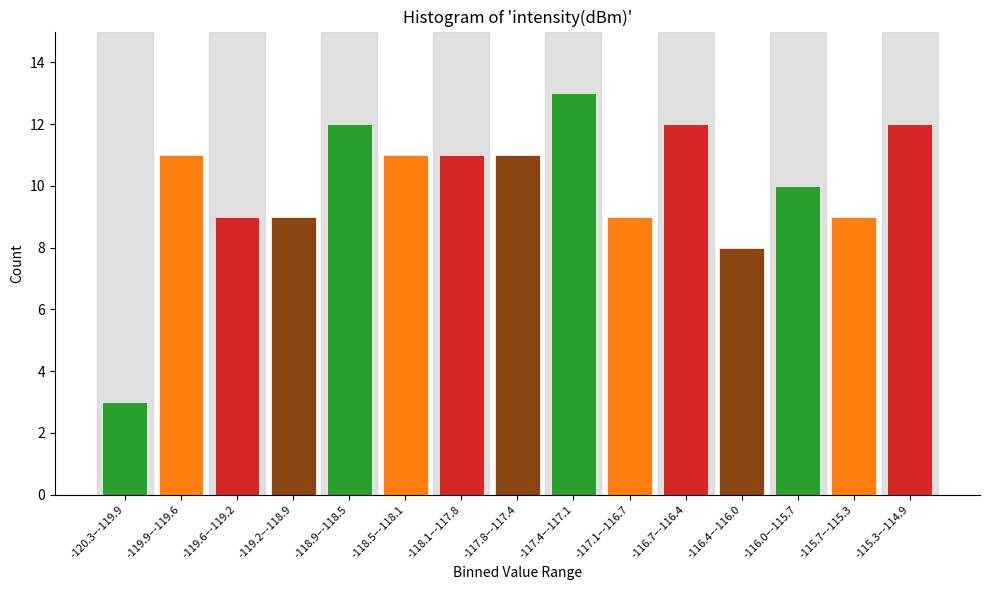

Reading right to left, extract all data points from this chart.

12	9	10	8	12	9	13	11	11	11	12	9	9	11	3